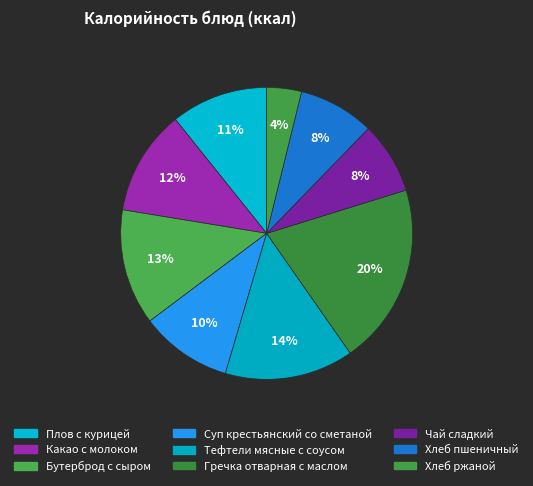

How many slices are in this pie chart?

9